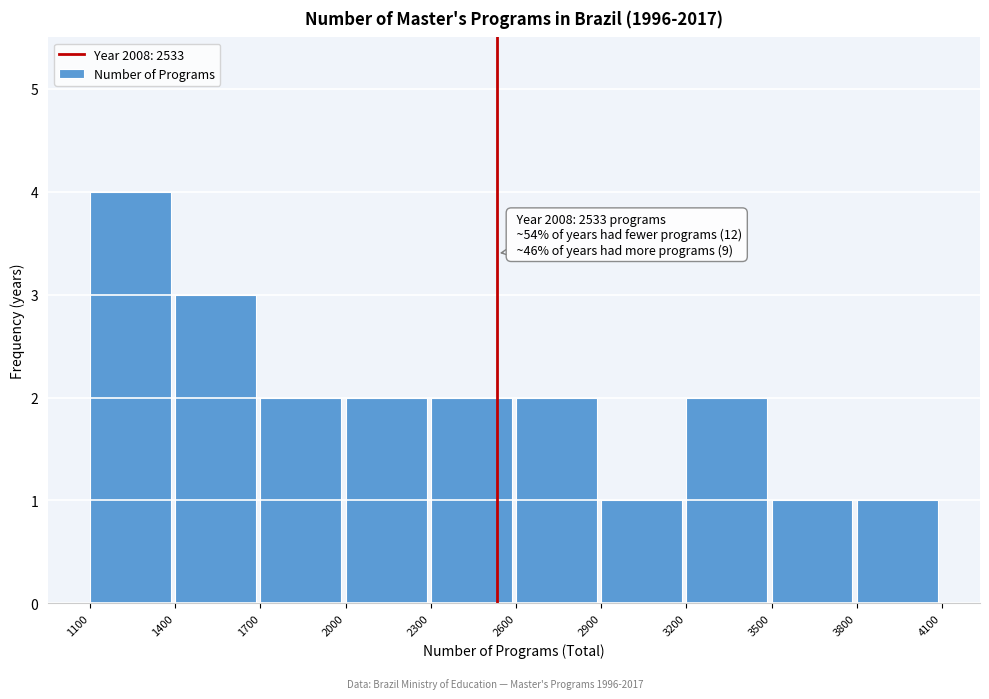

Which range on the x-axis has the tallest bar?

1100 to 1400